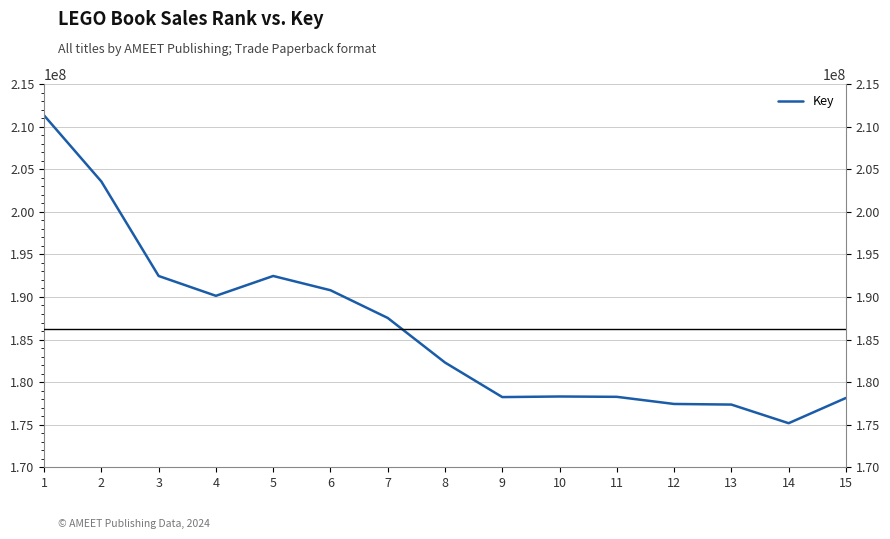

Where is the first local minimum?

4